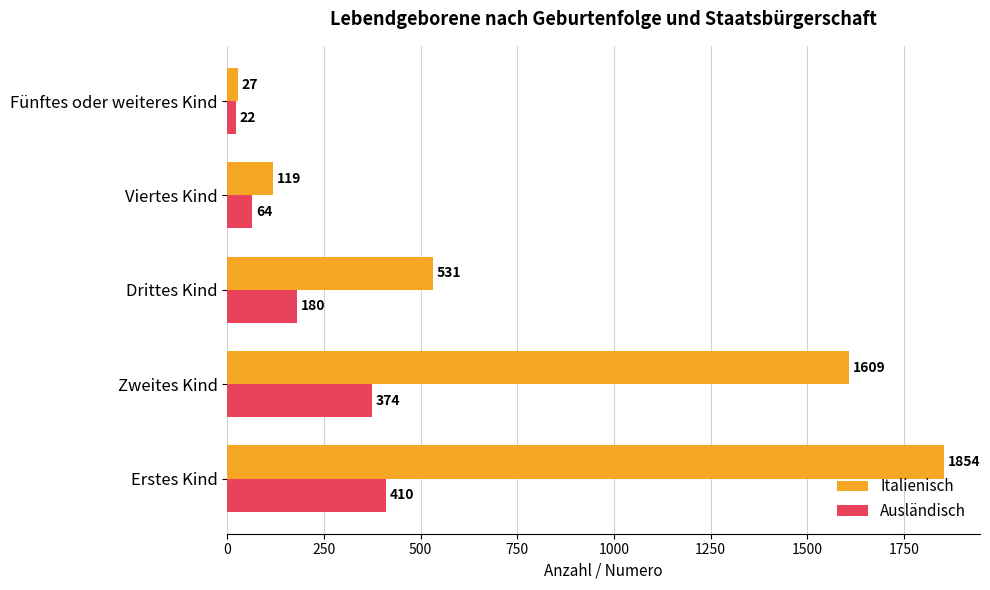

At which category is the sum across all series the highest?

Erstes Kind